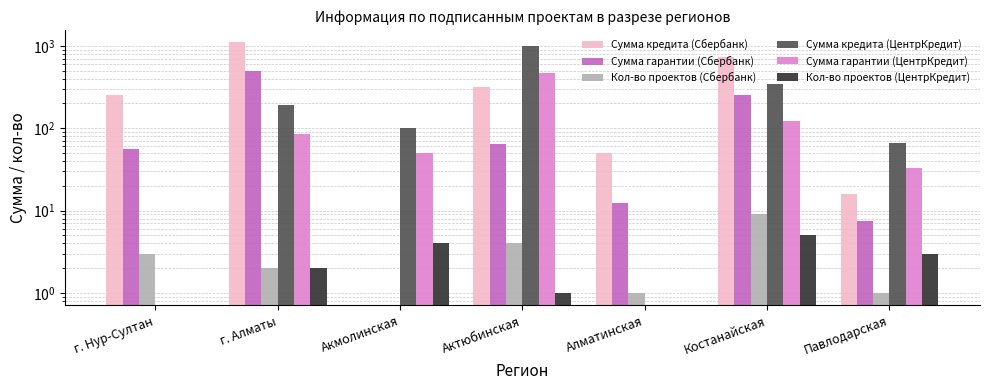

Which category has the lowest value across all series?

Акмолинская